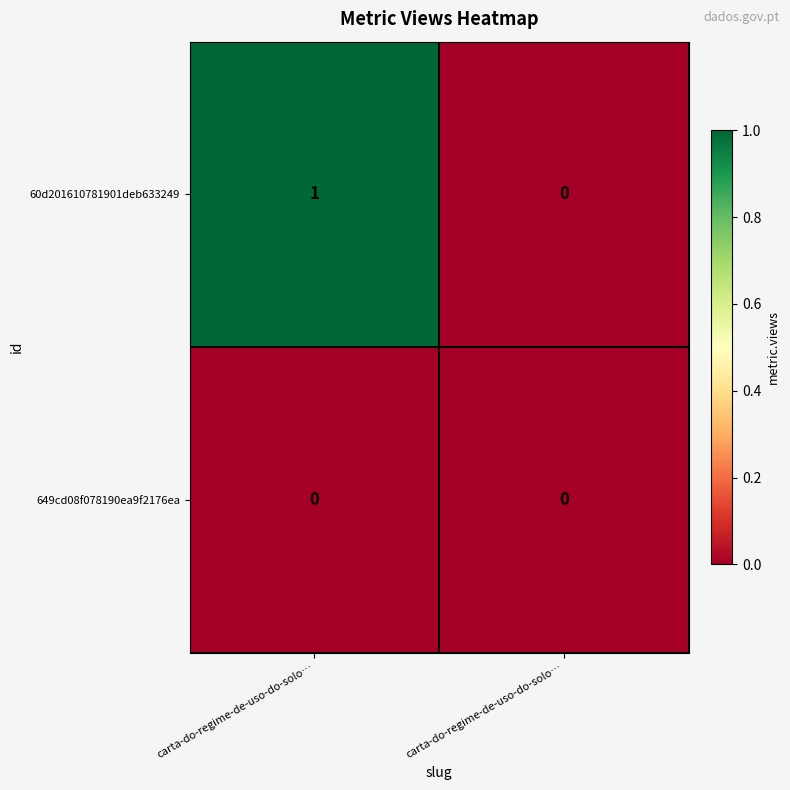

Count the number of categories in the chart.

2